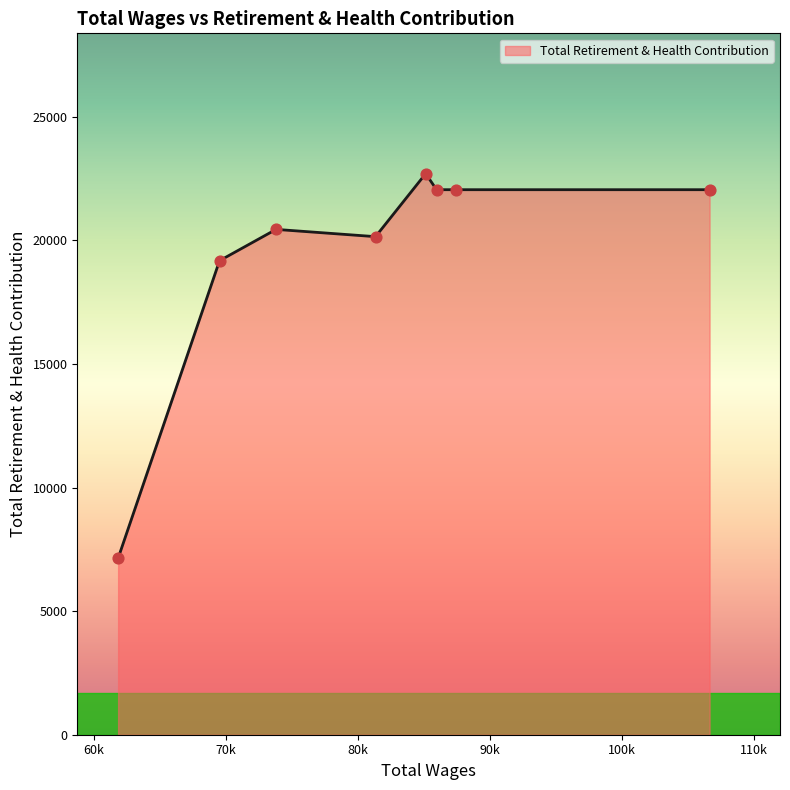

True or false: there are more than 0 points higher than both neighbors.

True